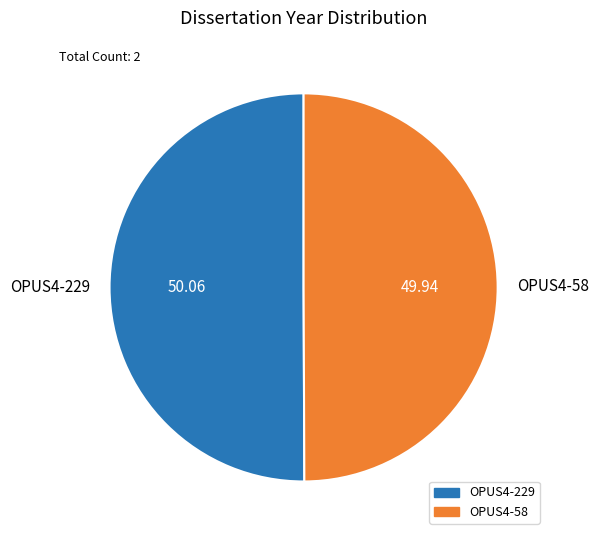

Approximately how many times larger is the value at OPUS4-58 compared to OPUS4-229?

1.0